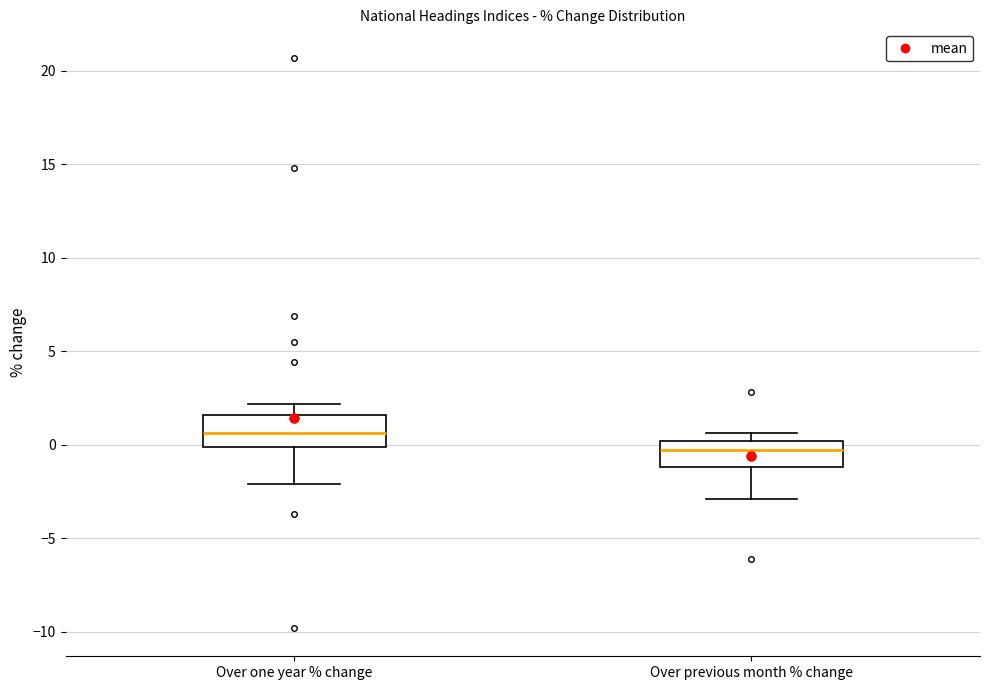

Where is the upper edge of the box for Over one year % change on the y-axis? The values are not printed on the chart, so give them approximately, as read against the axis.

1.5